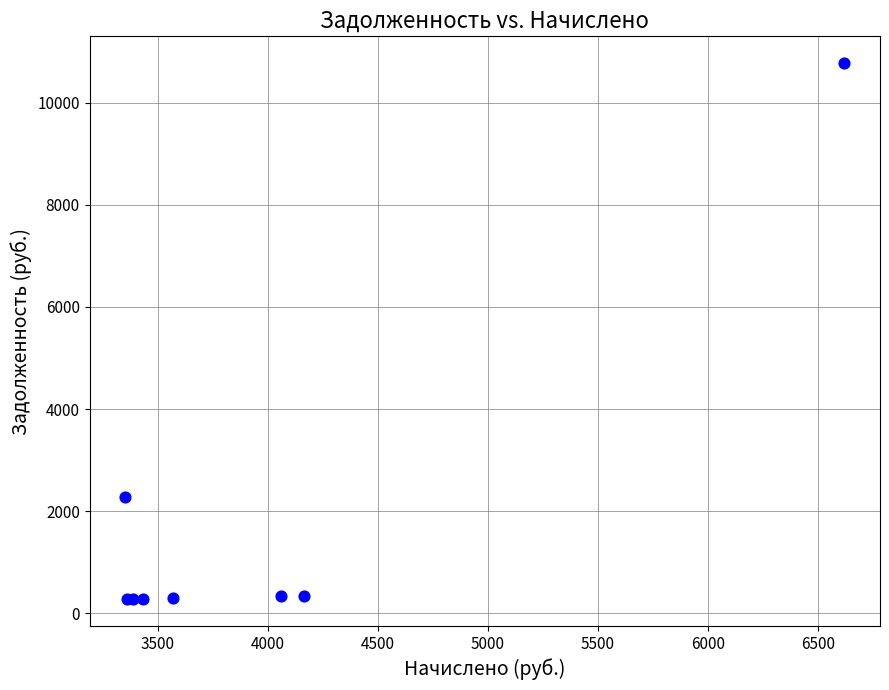

What Y value in the scatter plot is closest to 5527?

2275.8